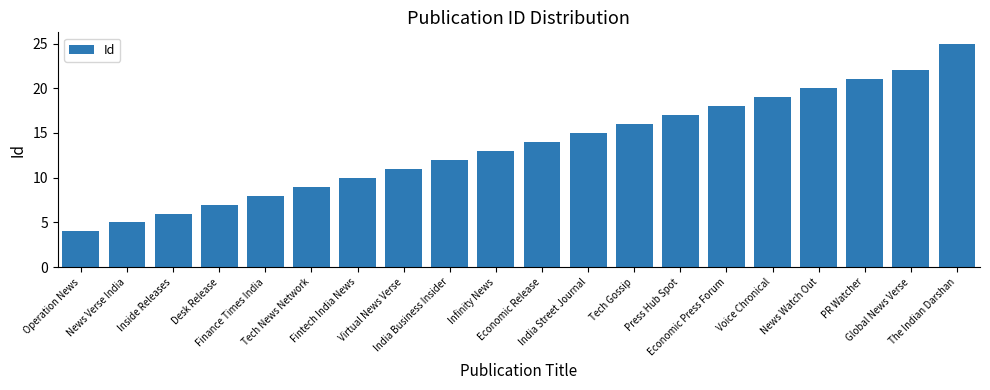

Rank the categories by value from lowest to highest.

Operation News, News Verse India, Inside Releases, Desk Release, Finance Times India, Tech News Network, Fintech India News, Virtual News Verse, India Business Insider, Infinity News, Economic Release, India Street Journal, Tech Gossip, Press Hub Spot, Economic Press Forum, Voice Chronical, News Watch Out, PR Watcher, Global News Verse, The Indian Darshan